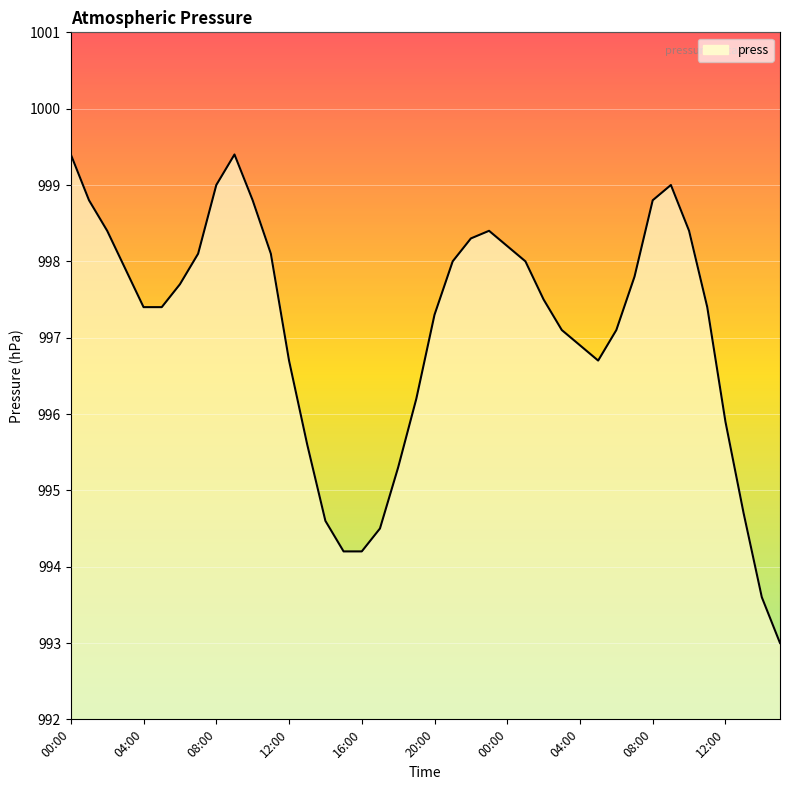

What is the minimum value shown in the chart?

993.0